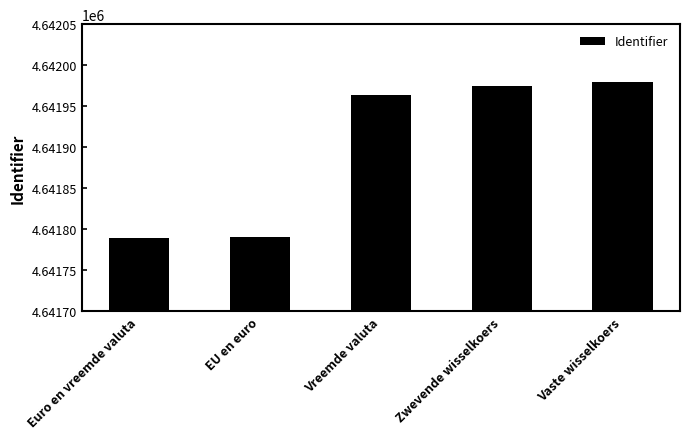

What is the value of the 3rd bar from the left?

4641964